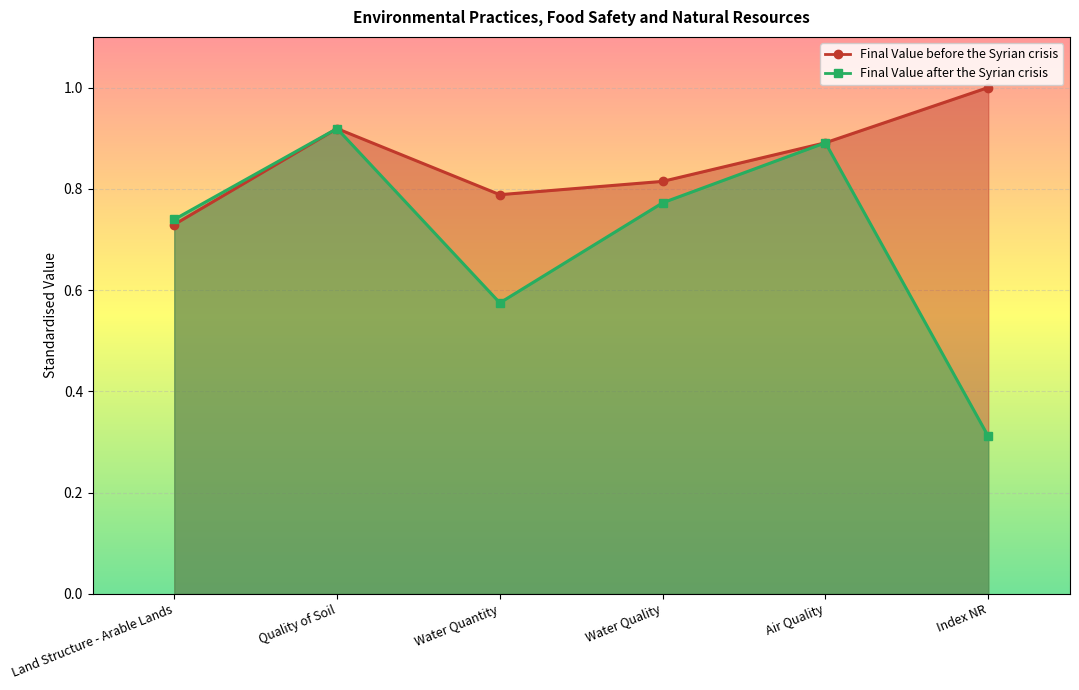

Between Air Quality and Index NR, which is larger?

Index NR